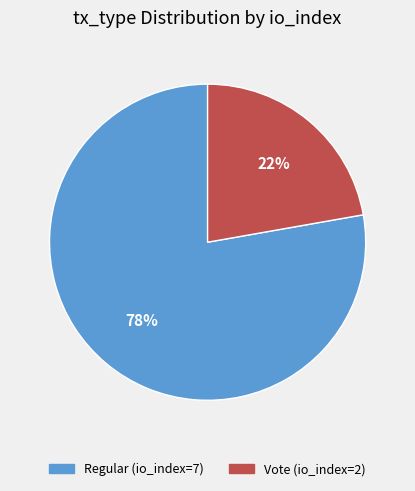

Is it true that Vote (io_index=2) is 15% of the pie?

False